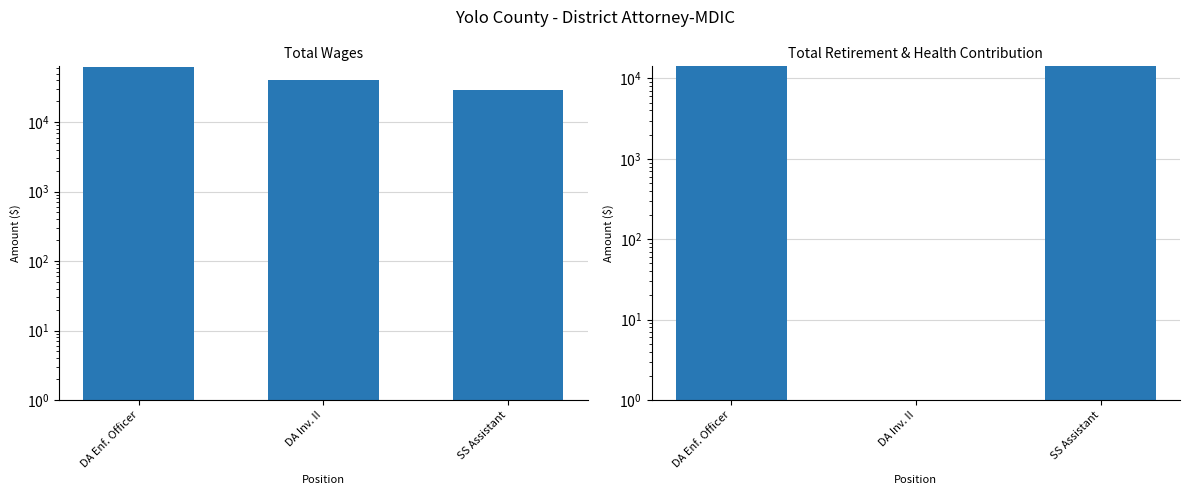

What is the difference between the Total Retirement & Health Contribution values at DA Enf. Officer and DA Inv. II?

14159